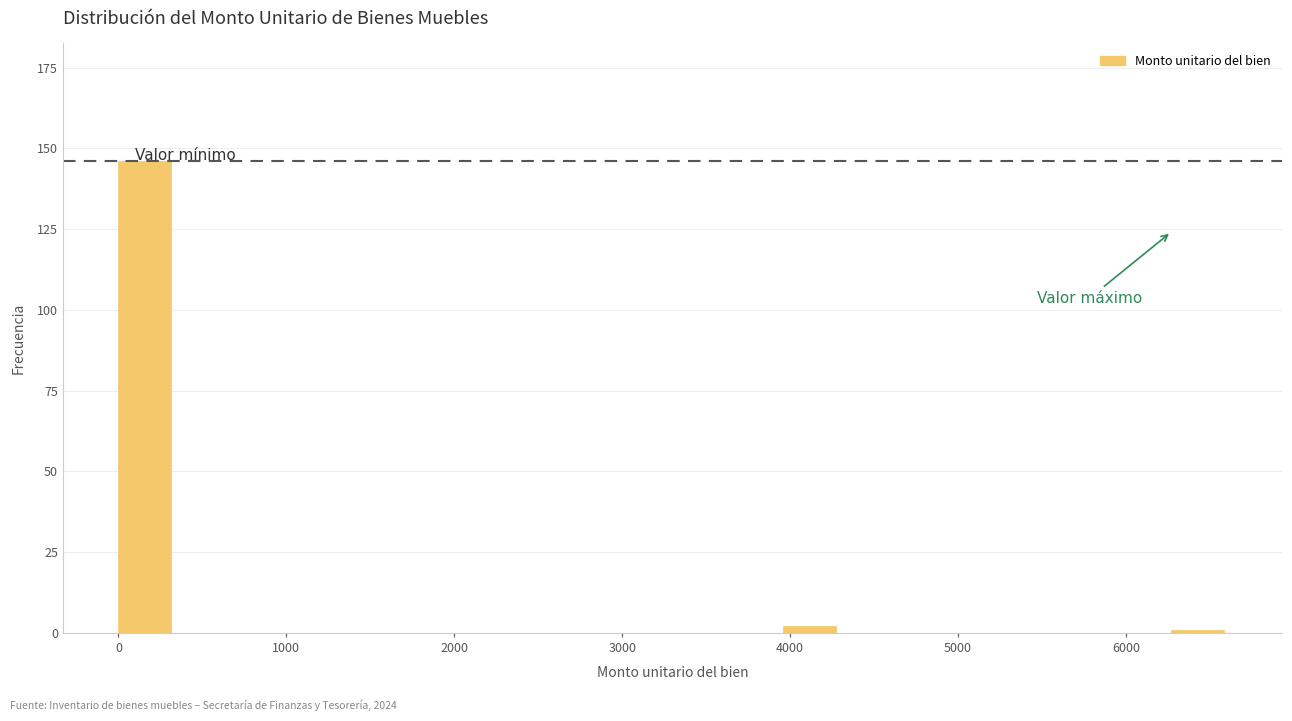

Around what value on the x-axis is the tallest bar? Give the approximate position of its centre, as read against the axis.

200